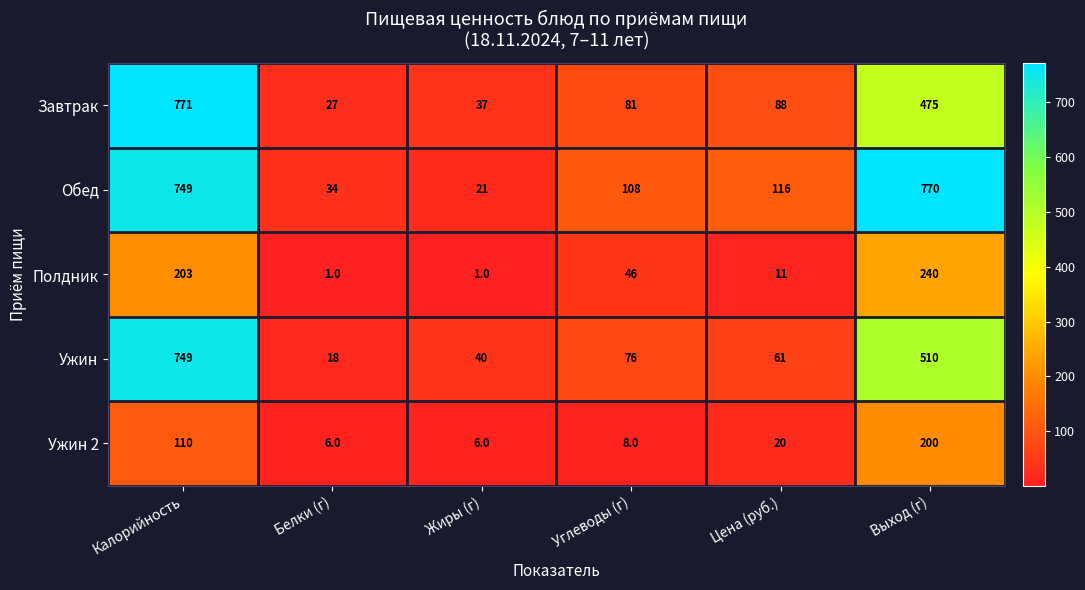

What is the greatest value displayed?

771